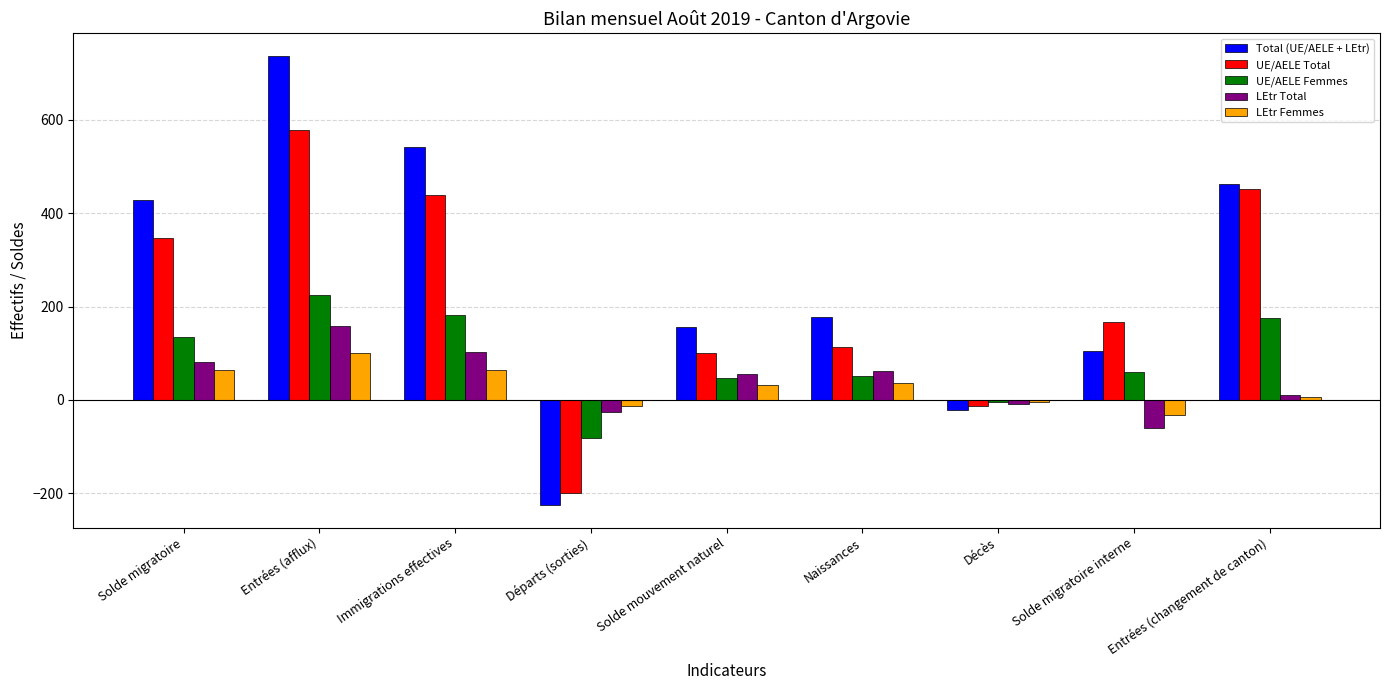

Where does the UE/AELE Total series first go above 166?

Solde migratoire